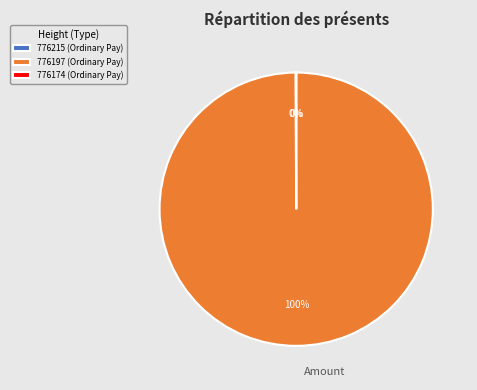

Which category has the biggest portion of the pie?

776197 (Ordinary Pay)